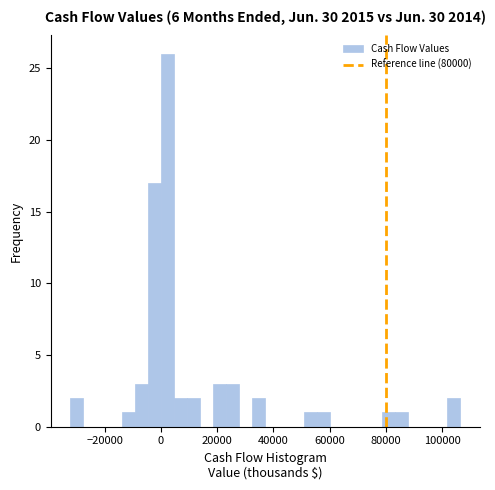

Read against the x-axis, roughly where is the centre of the tallest bar?

2000